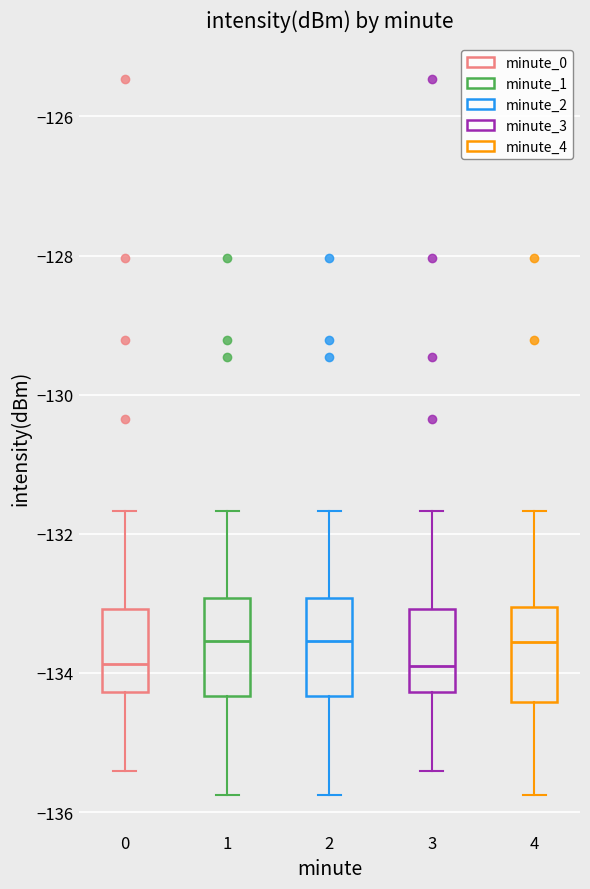

Reading left to right, transcribe this box plot: for each box, give where its median line is, the range the box spans, and where its two whiskers end, as read against the y-axis. The values are not printed on the chart, so give them approximately, as read against the axis.

0: median -133.8, box -134.2 to -133.0, whiskers -135.4 to -131.6
1: median -133.6, box -134.4 to -133.0, whiskers -135.8 to -131.6
2: median -133.6, box -134.4 to -133.0, whiskers -135.8 to -131.6
3: median -134.0, box -134.2 to -133.0, whiskers -135.4 to -131.6
4: median -133.6, box -134.4 to -133.0, whiskers -135.8 to -131.6